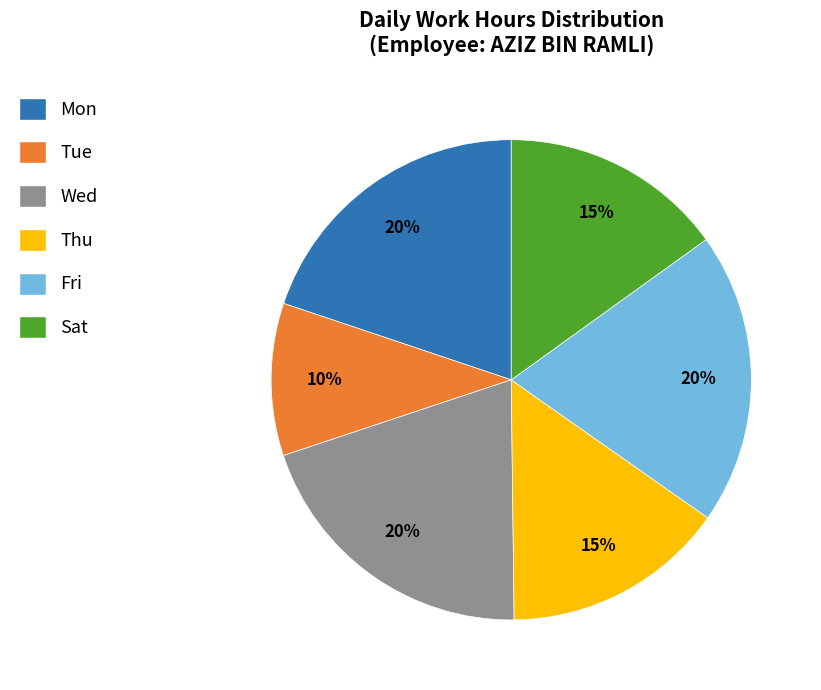

True or false: Mon accounts for 9% of the total.

False